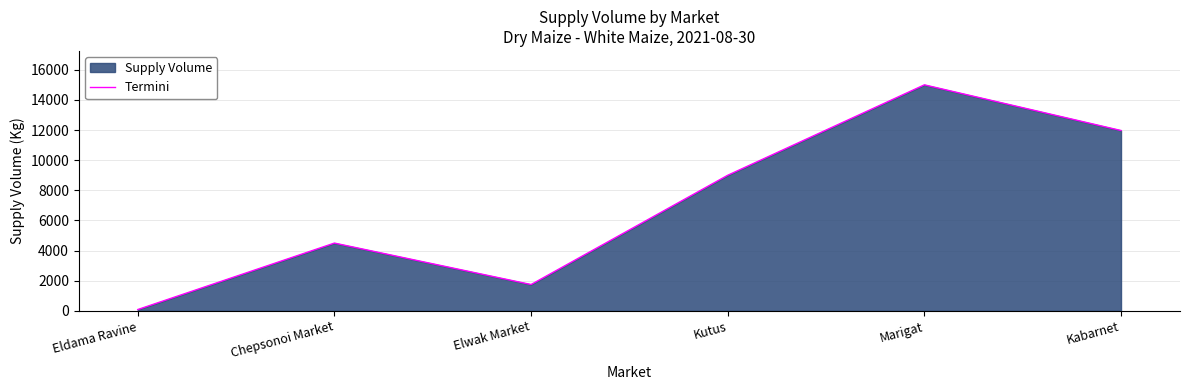

Rank the categories by value from lowest to highest.

Eldama Ravine, Elwak Market, Chepsonoi Market, Kutus, Kabarnet, Marigat